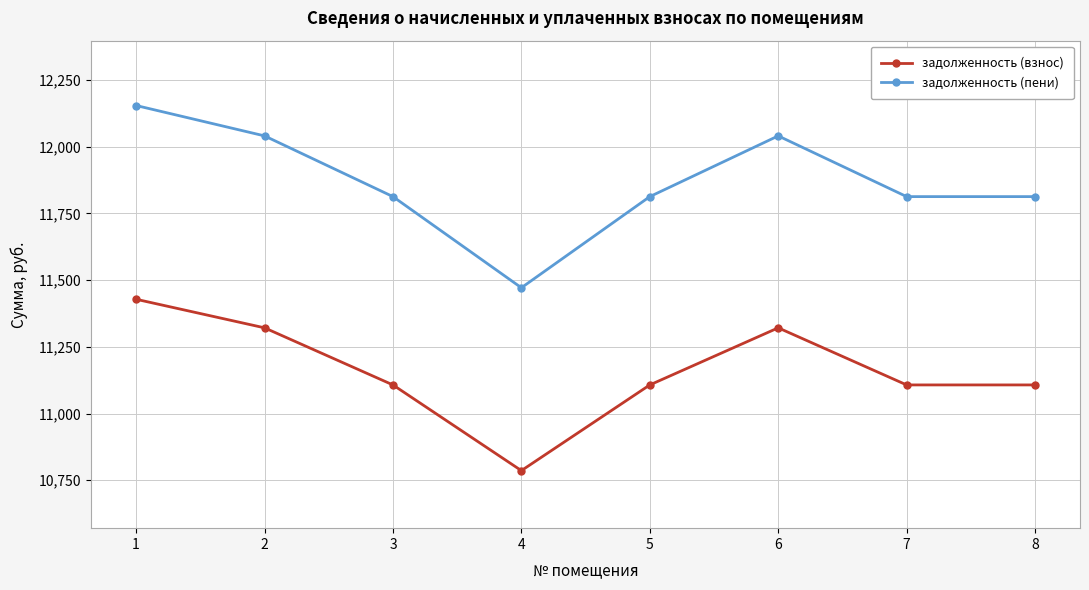

Rank the series at 3 from highest to lowest value.

задолженность (пени), задолженность (взнос)